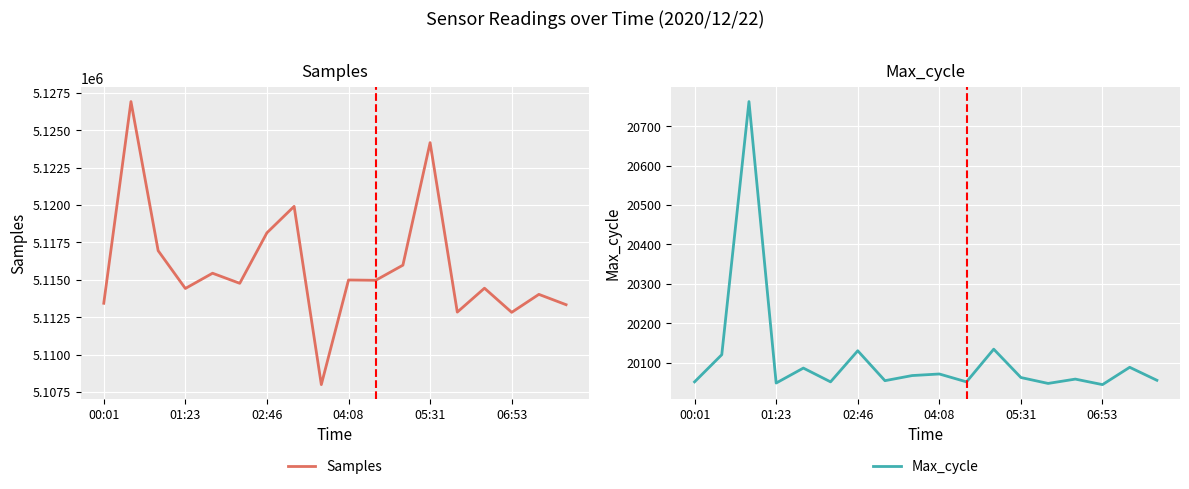

Rank the categories by Samples value from highest to lowest.

01:23, 12, 7, 6, 02:46, 11, 05:31, 9, 10, 06:53, 14, 04:08, 16, 00:01, 17, 13, 15, 8